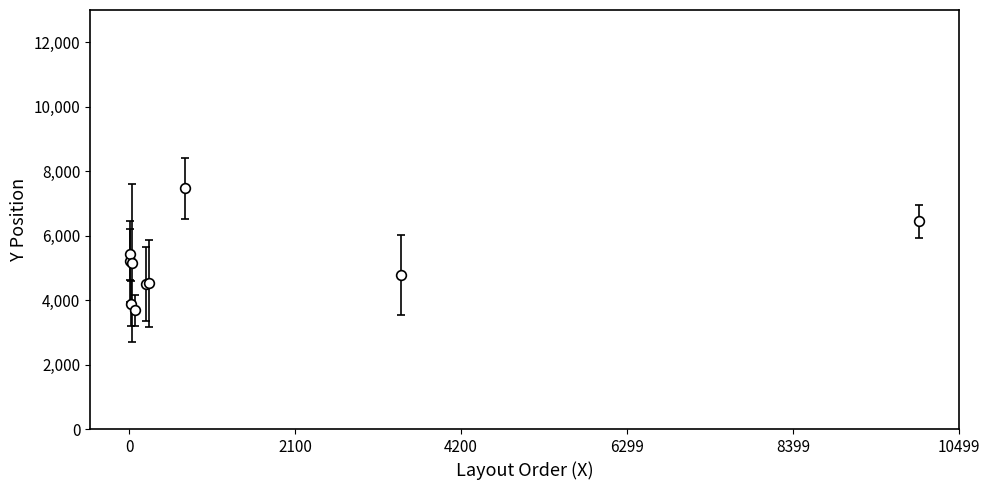

What is the value of the 7th point from the left?

4521.2